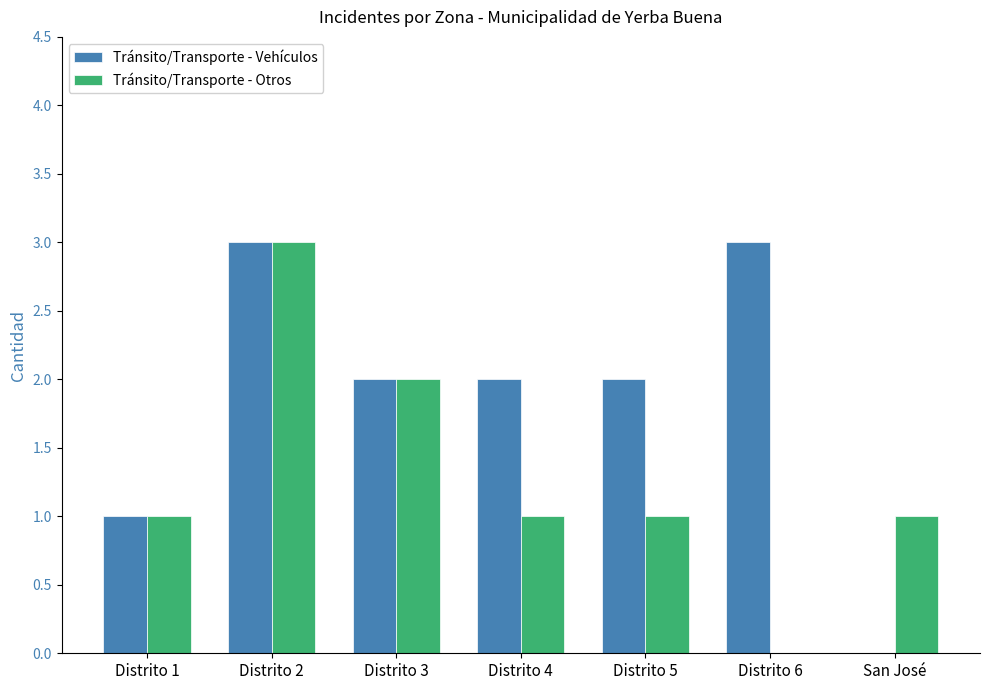

What are all the series names shown in the legend?

Tránsito/Transporte - Vehículos, Tránsito/Transporte - Otros